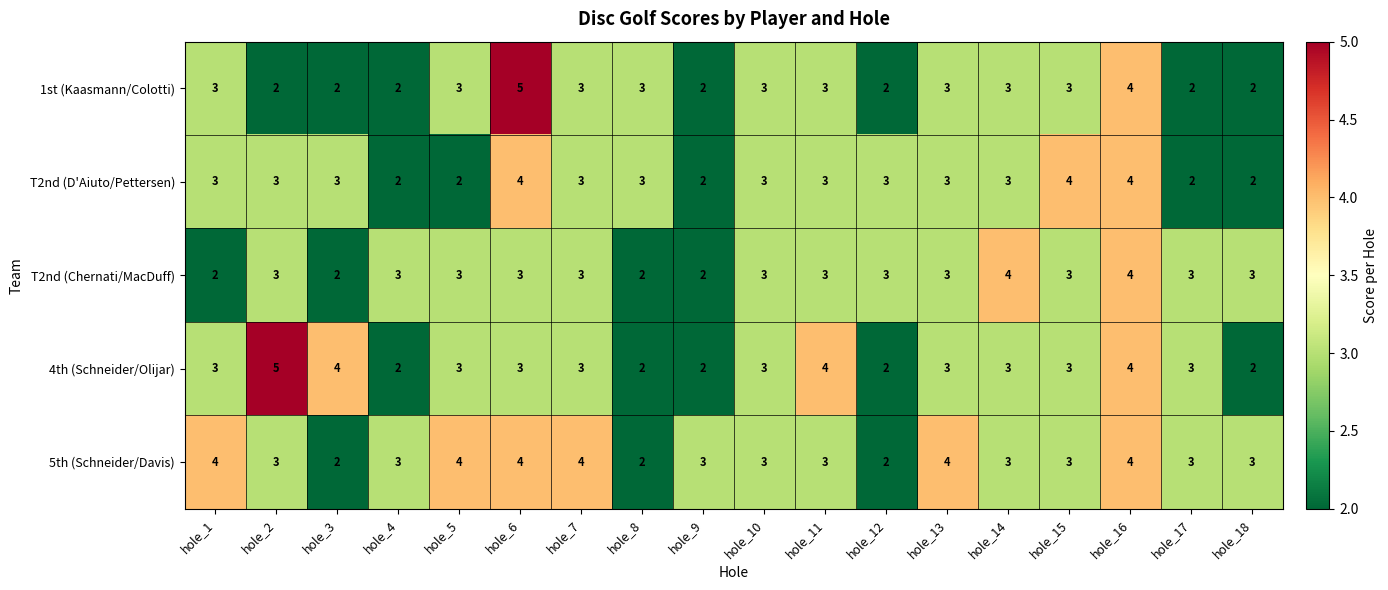

How many data points in 5th (Schneider/Davis) are less than 3?

3